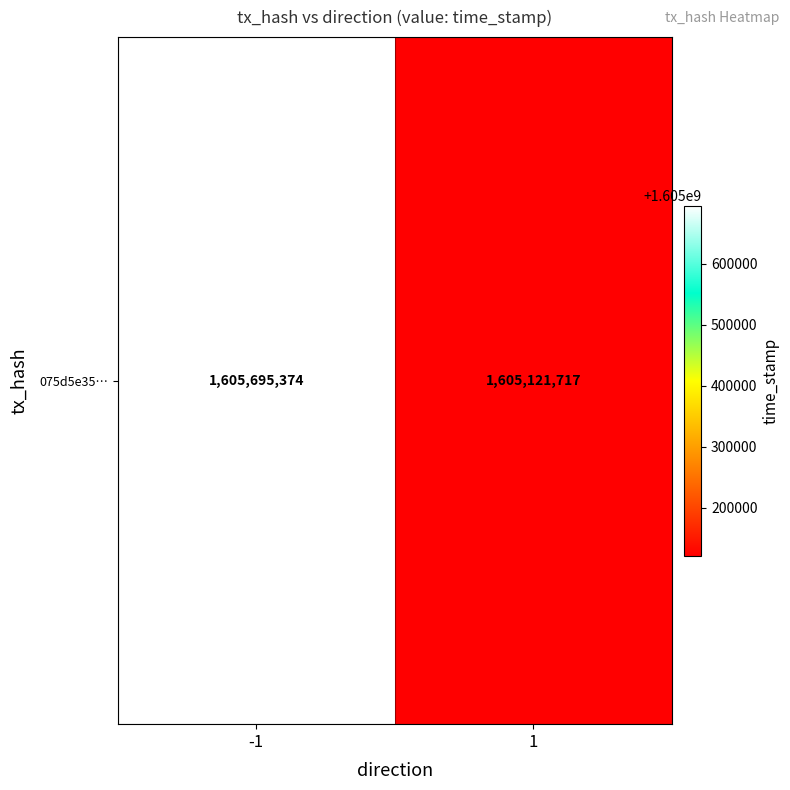

At which label is the value closest to 1605408545?

1